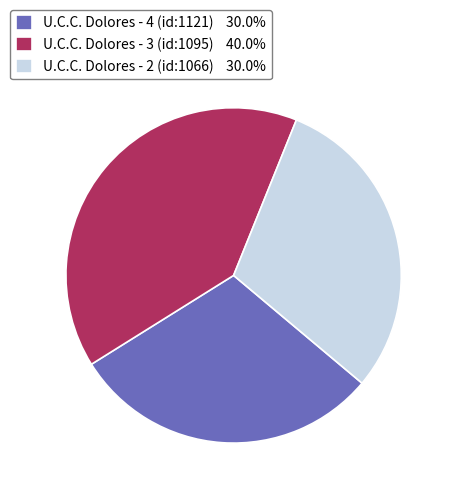

Is U.C.C. Dolores - 2 (id:1066) the majority of the pie?

No